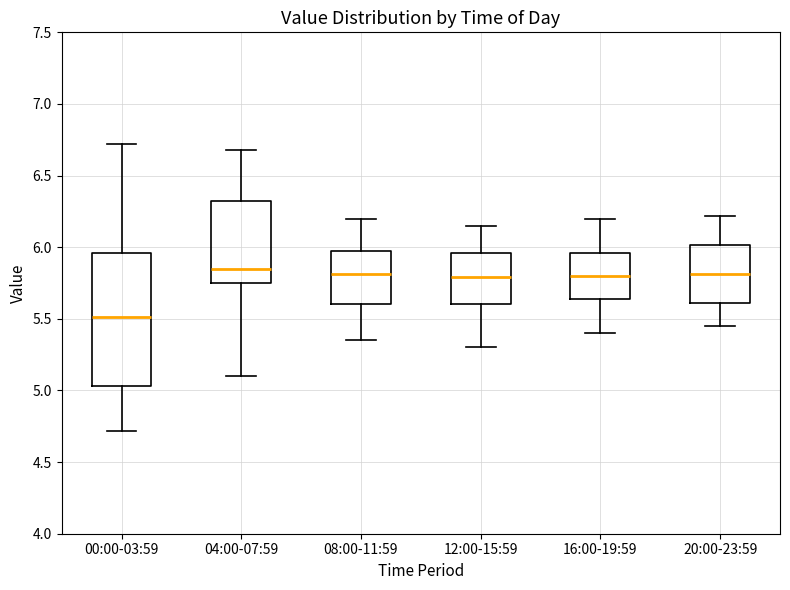

Reading left to right, transcribe this box plot: for each box, give where its median line is, the range the box spans, and where its two whiskers end, as read against the y-axis. The values are not printed on the chart, so give them approximately, as read against the axis.

00:00-03:59: median 5.50, box 5.05 to 5.95, whiskers 4.70 to 6.70
04:00-07:59: median 5.85, box 5.75 to 6.35, whiskers 5.10 to 6.70
08:00-11:59: median 5.80, box 5.60 to 6.00, whiskers 5.35 to 6.20
12:00-15:59: median 5.80, box 5.60 to 5.95, whiskers 5.30 to 6.15
16:00-19:59: median 5.80, box 5.65 to 5.95, whiskers 5.40 to 6.20
20:00-23:59: median 5.80, box 5.60 to 6.00, whiskers 5.45 to 6.20